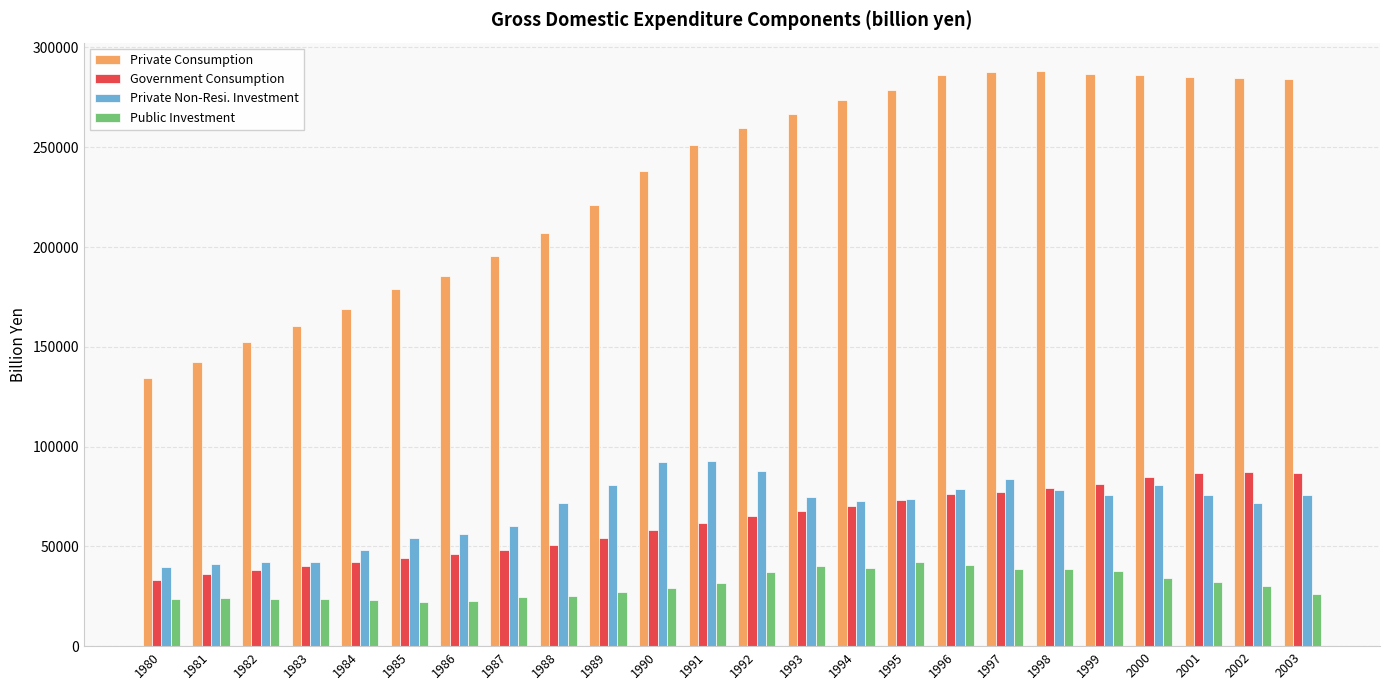

The value of Government Consumption at 1988 is 50559.2. True or false?

True